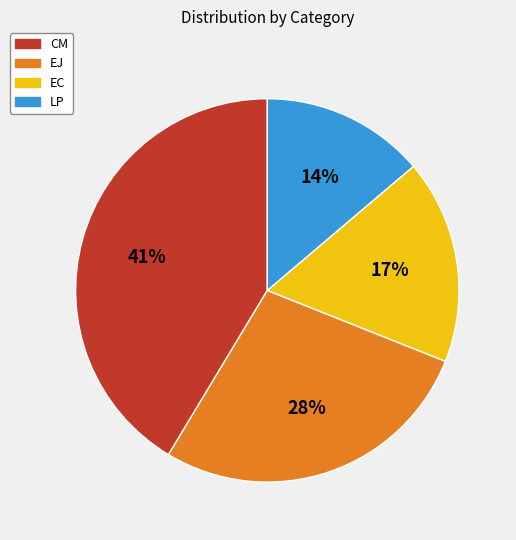

Does CM represent more than half of the total?

No